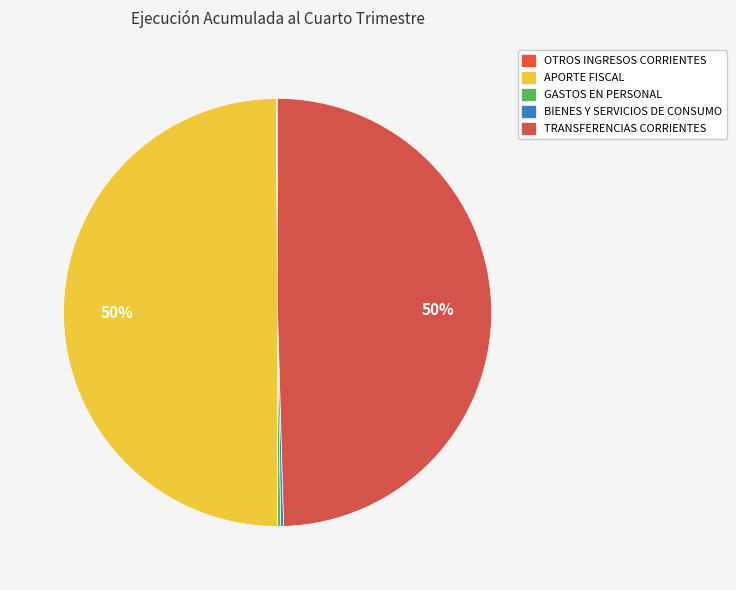

To the nearest percent, what is the difference between the largest and smallest slice percentages?

50%